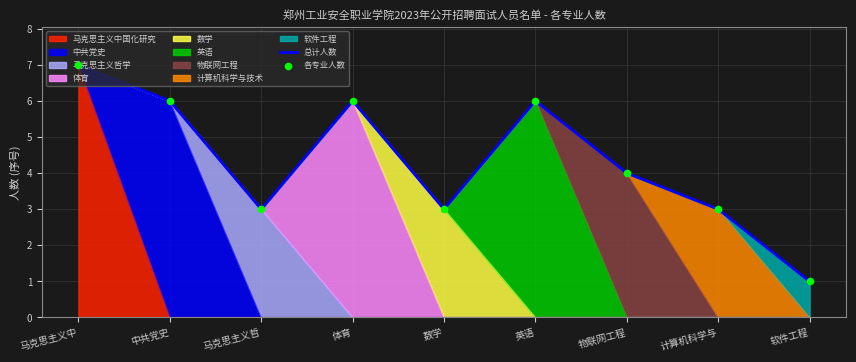

Is the value of 各专业人数 at 物联网工程 greater than the value of 总计人数 at 马克思主义中?

No